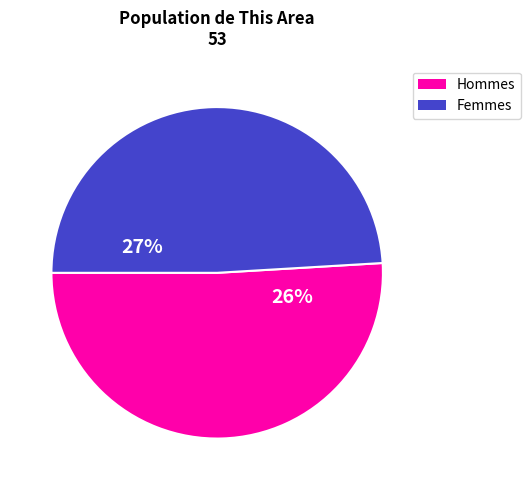

What is the change in value from Male to Female?

-1